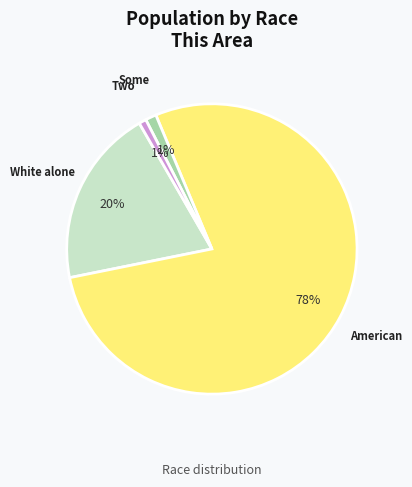

To the nearest percent, what is the average slice percentage?

25%